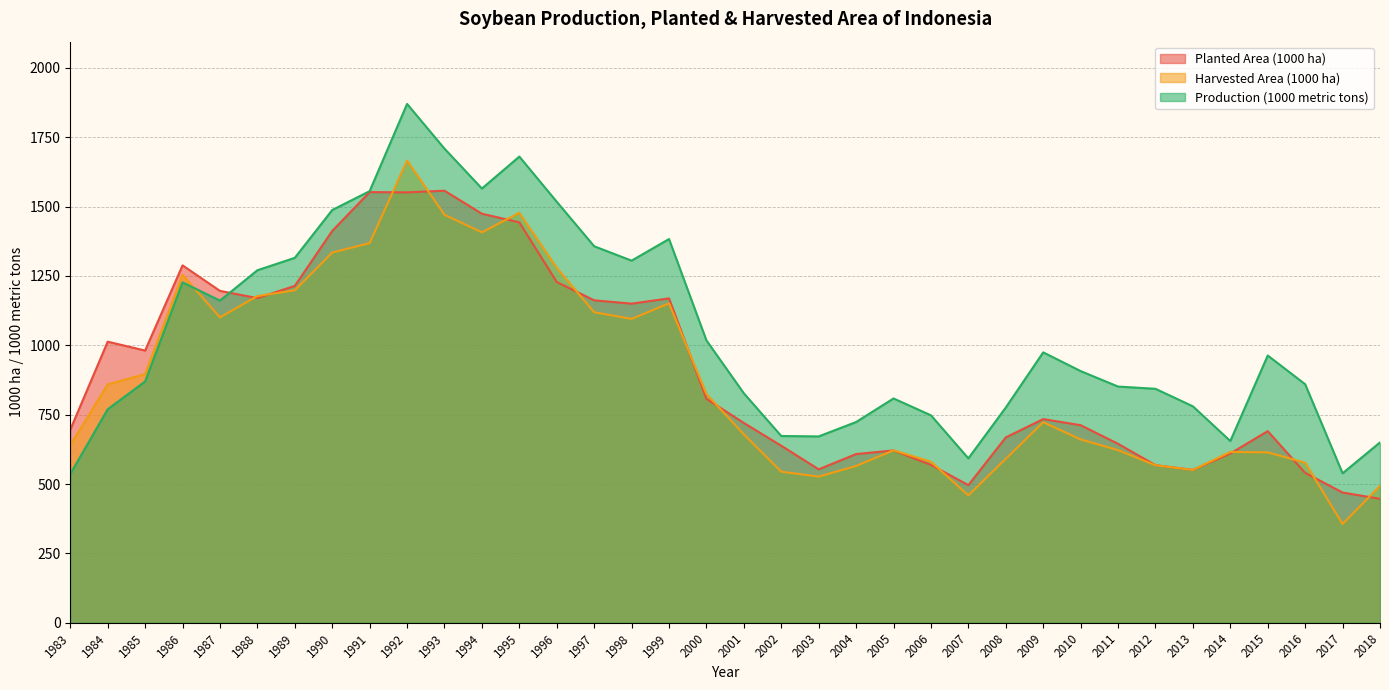

What is the total value across all series at 1988?

3617.8